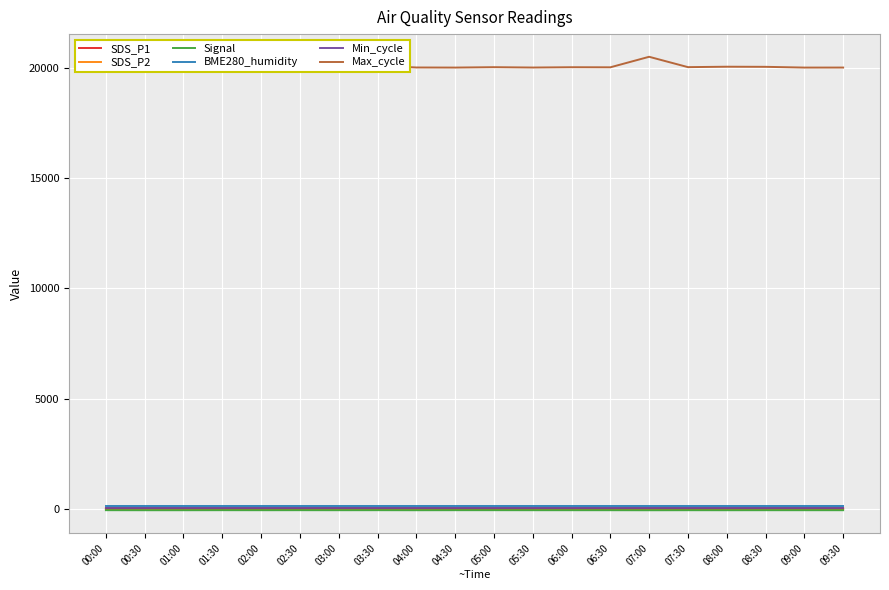

What is the label of the 13th point from the right?

03:30